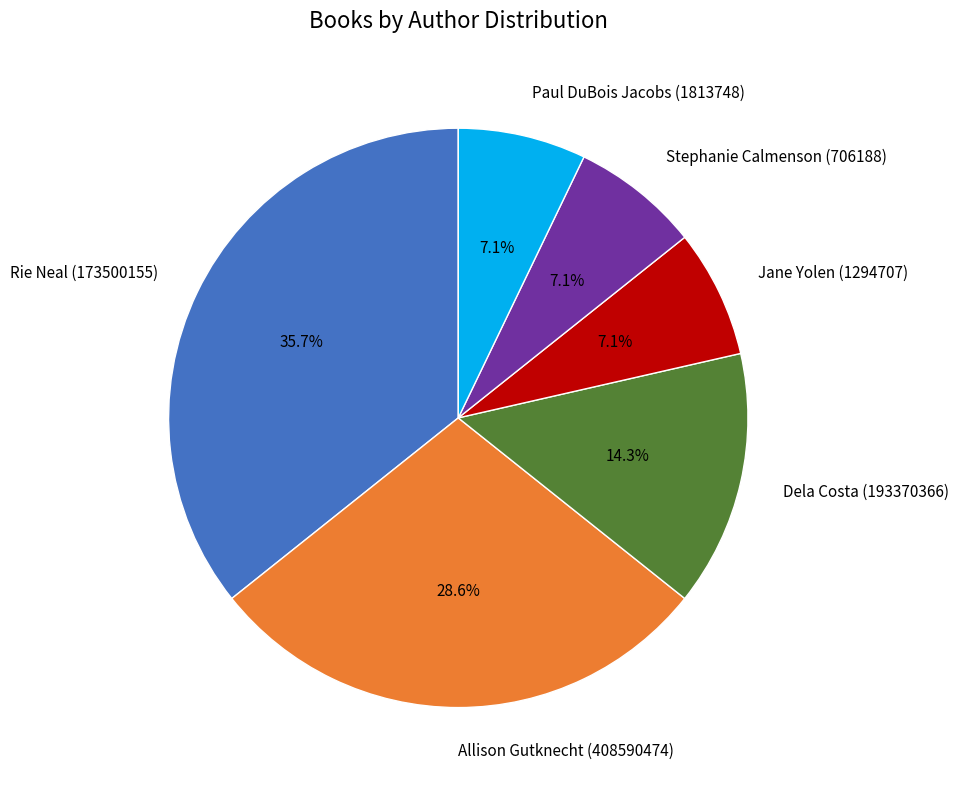

What percentage is NOT represented by Dela Costa (193370366)?

85.7%